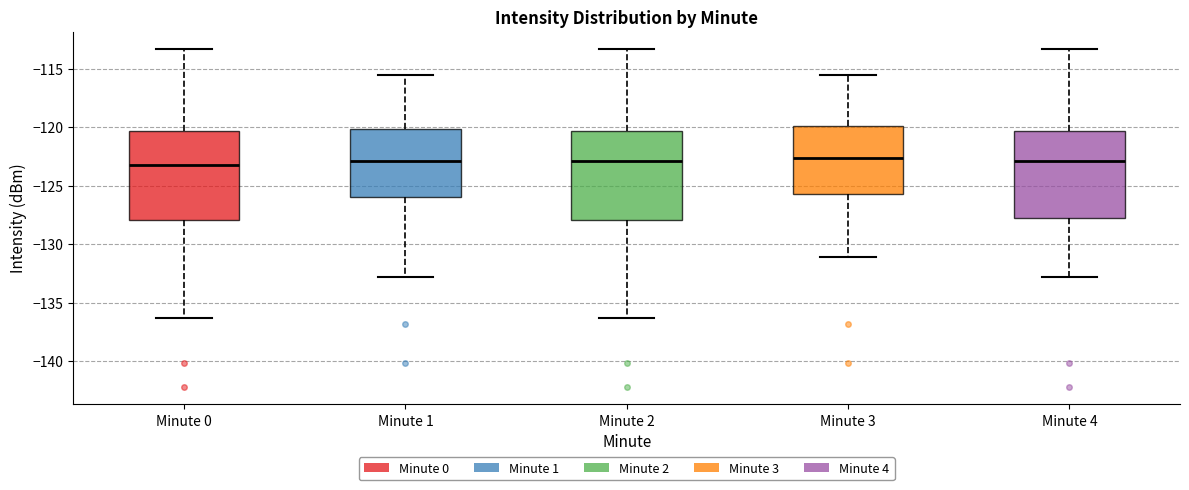

Reading left to right, transcribe this box plot: for each box, give where its median line is, the range the box spans, and where its two whiskers end, as read against the y-axis. The values are not printed on the chart, so give them approximately, as read against the axis.

Minute 0: median -123.5, box -128.0 to -120.5, whiskers -136.5 to -113.5
Minute 1: median -123.0, box -126.0 to -120.0, whiskers -133.0 to -115.5
Minute 2: median -123.0, box -128.0 to -120.5, whiskers -136.5 to -113.5
Minute 3: median -122.5, box -125.5 to -120.0, whiskers -131.0 to -115.5
Minute 4: median -123.0, box -127.5 to -120.5, whiskers -133.0 to -113.5